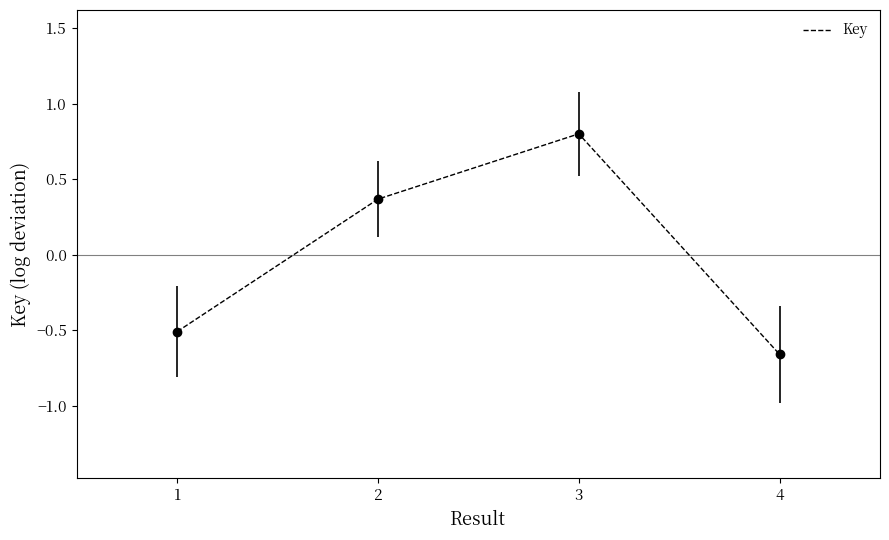

Where is the first local maximum?

3